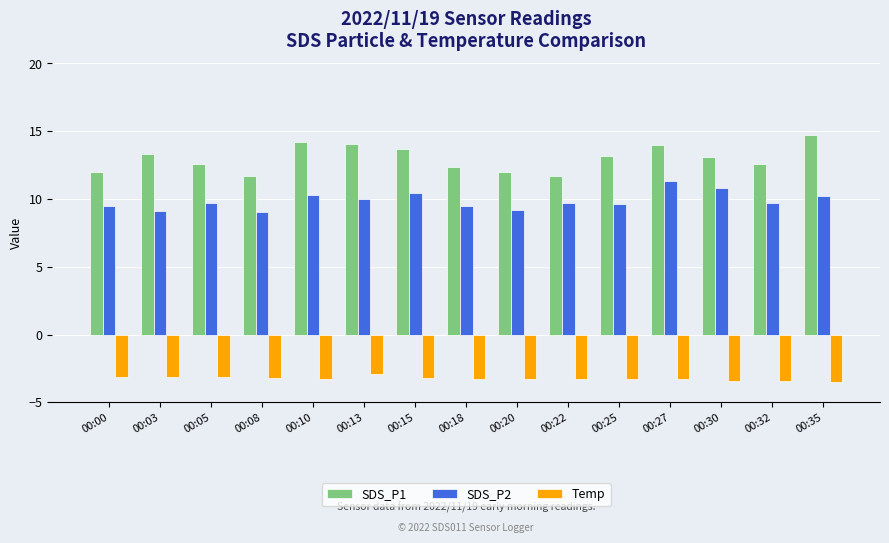

How many series are shown in this chart?

3